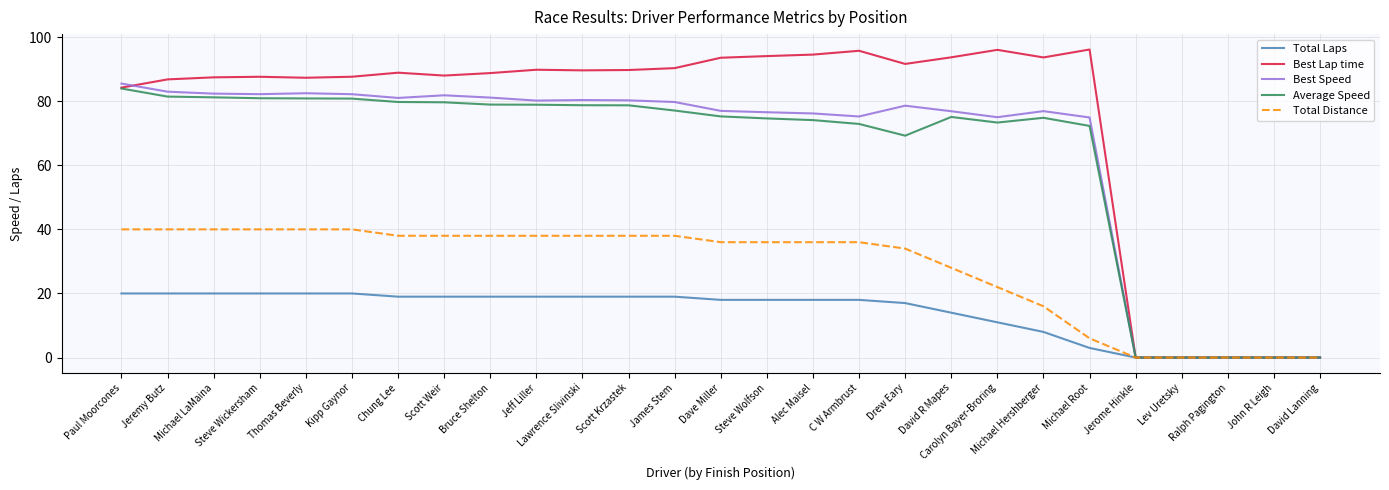

What position from the left is Scott Krzastek?

12